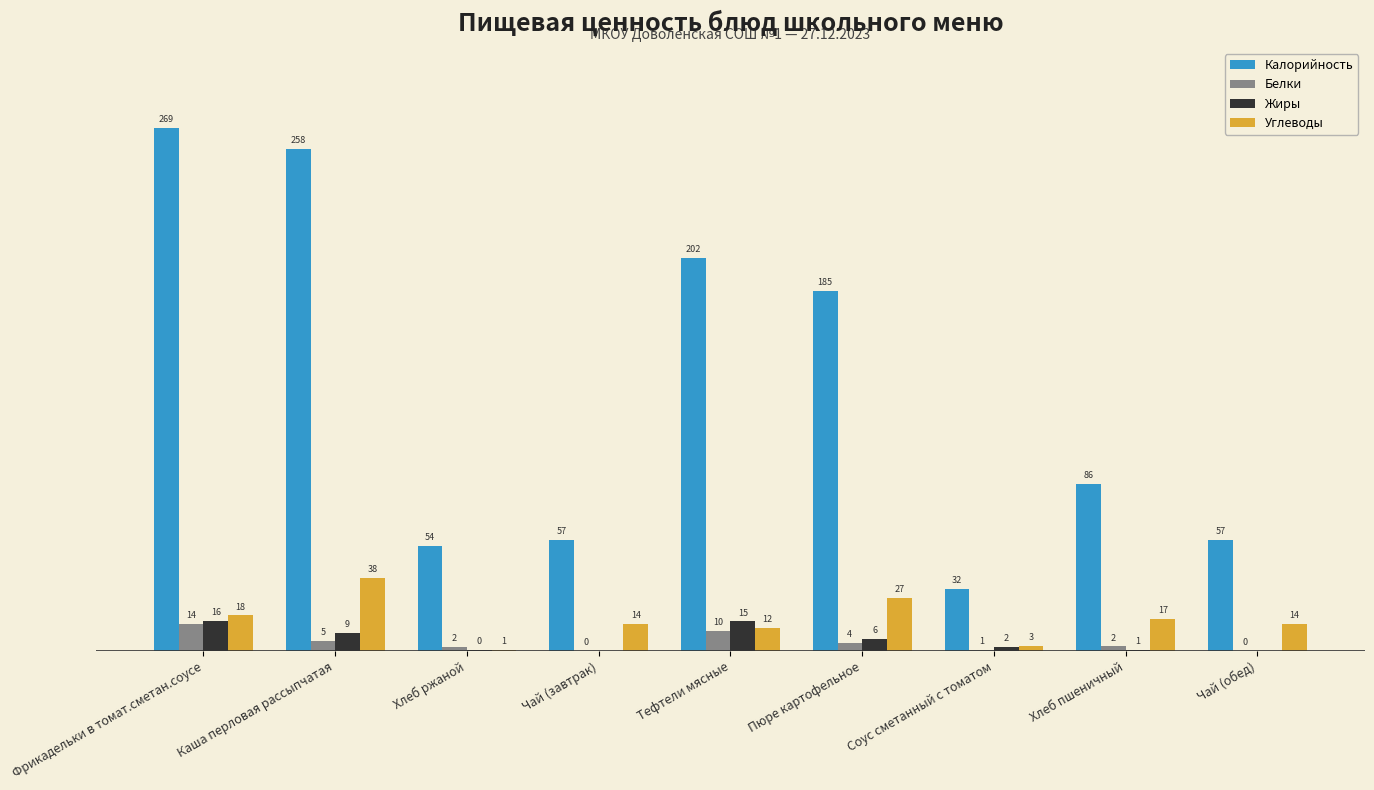

Which category has the highest value in the Белки series?

Фрикадельки в томат.сметан.соусе